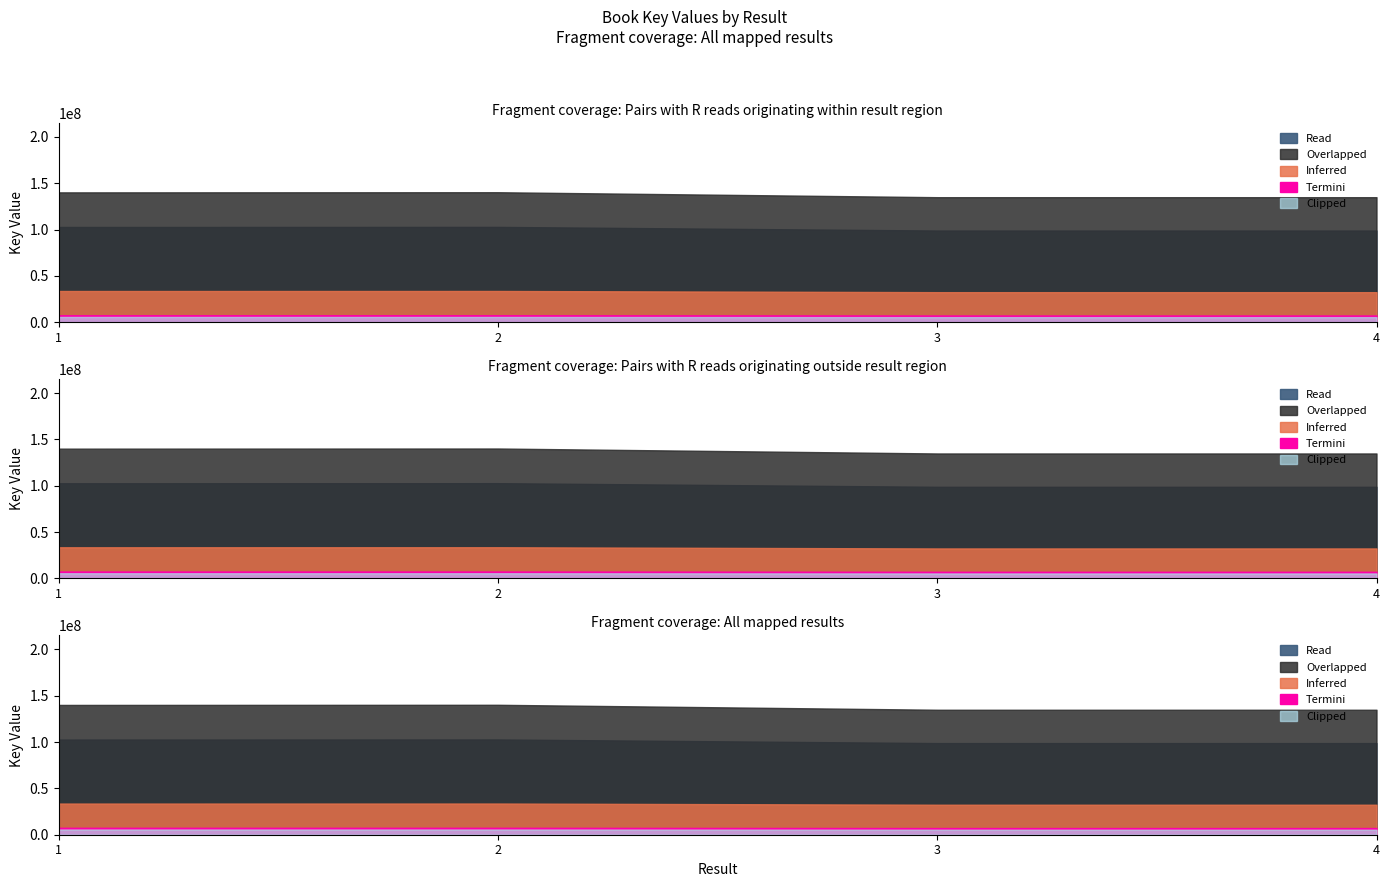

How many categories are shown in the chart?

4